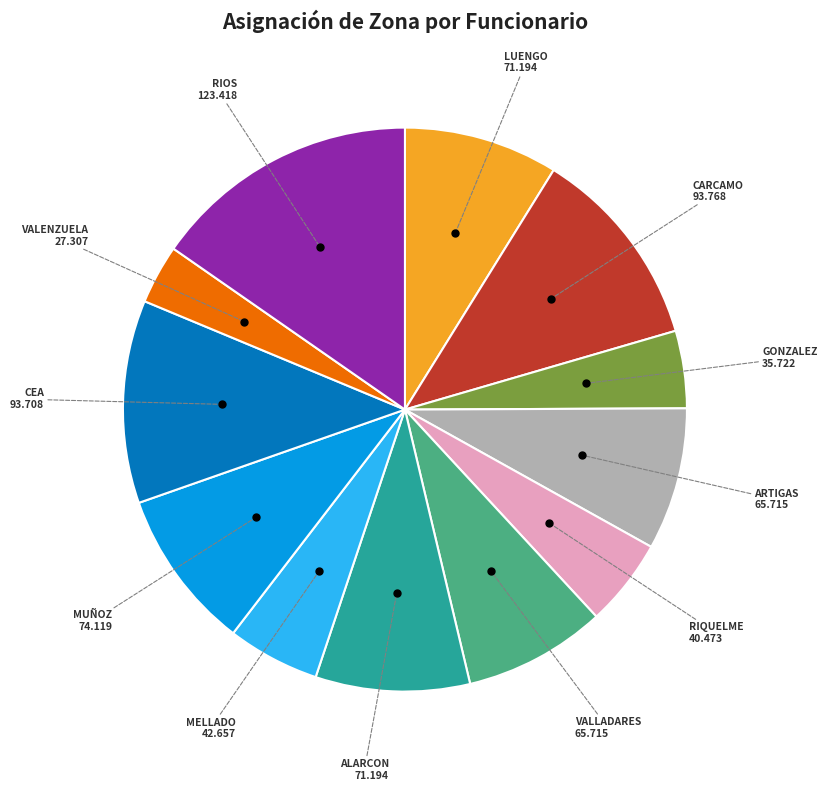

Count the number of slices in the pie.

12